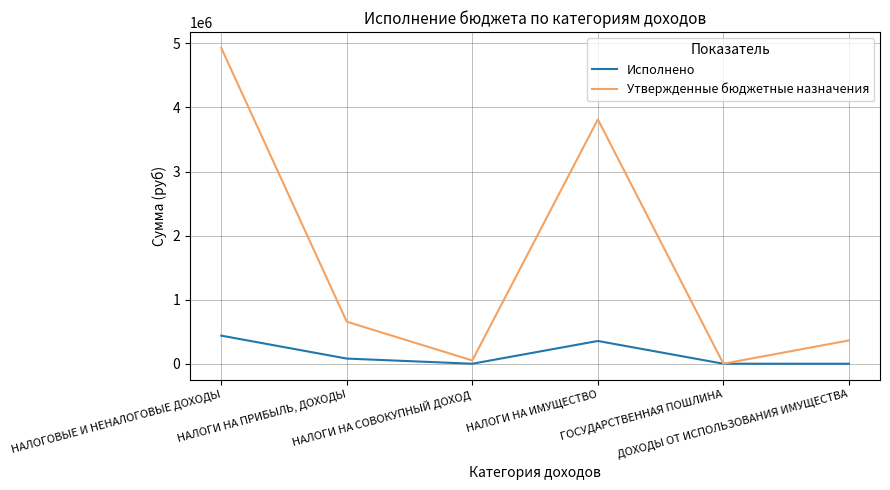

True or false: Исполнено has more than 0 points higher than both neighbors.

True